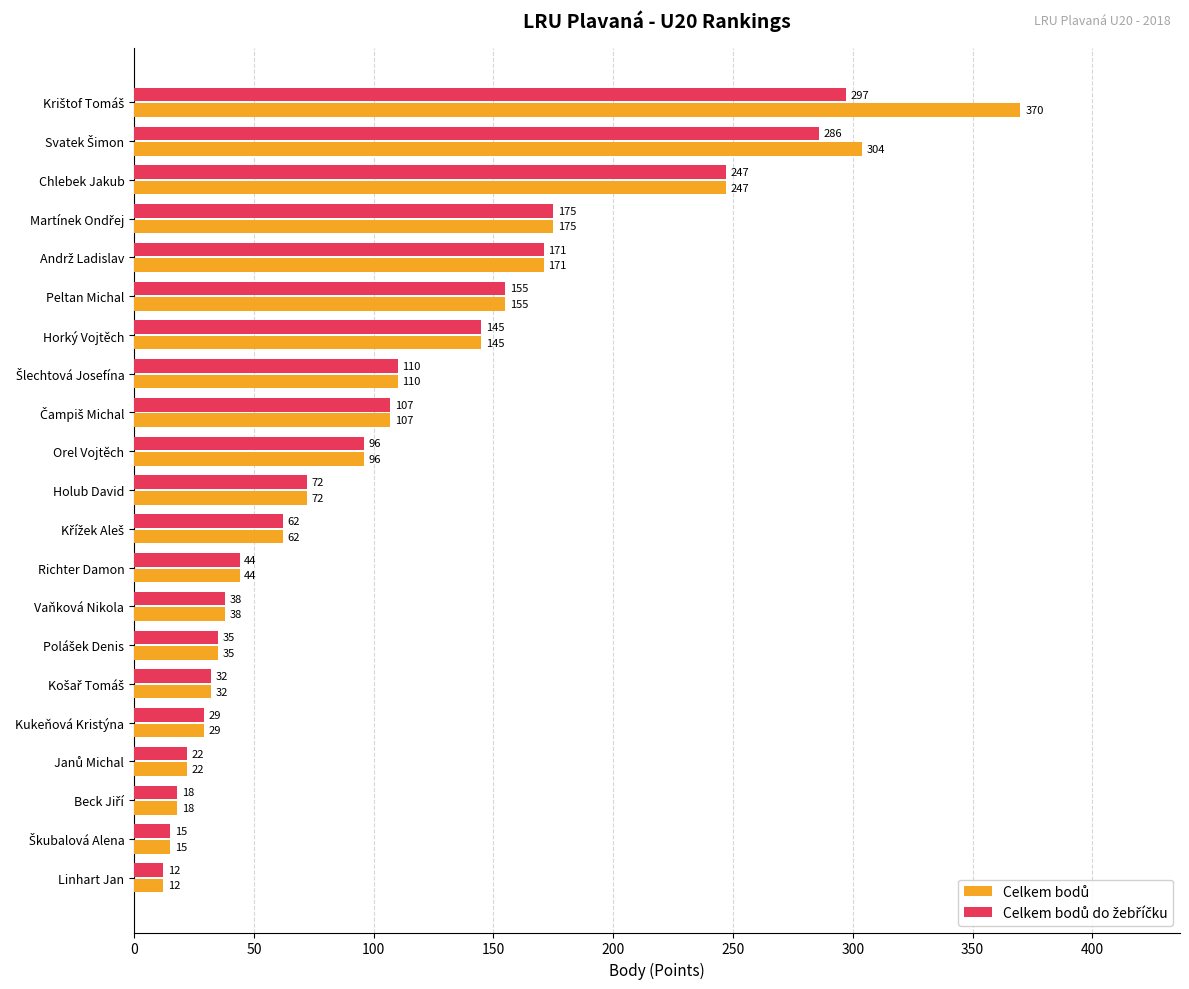

What is the smallest value displayed?

12